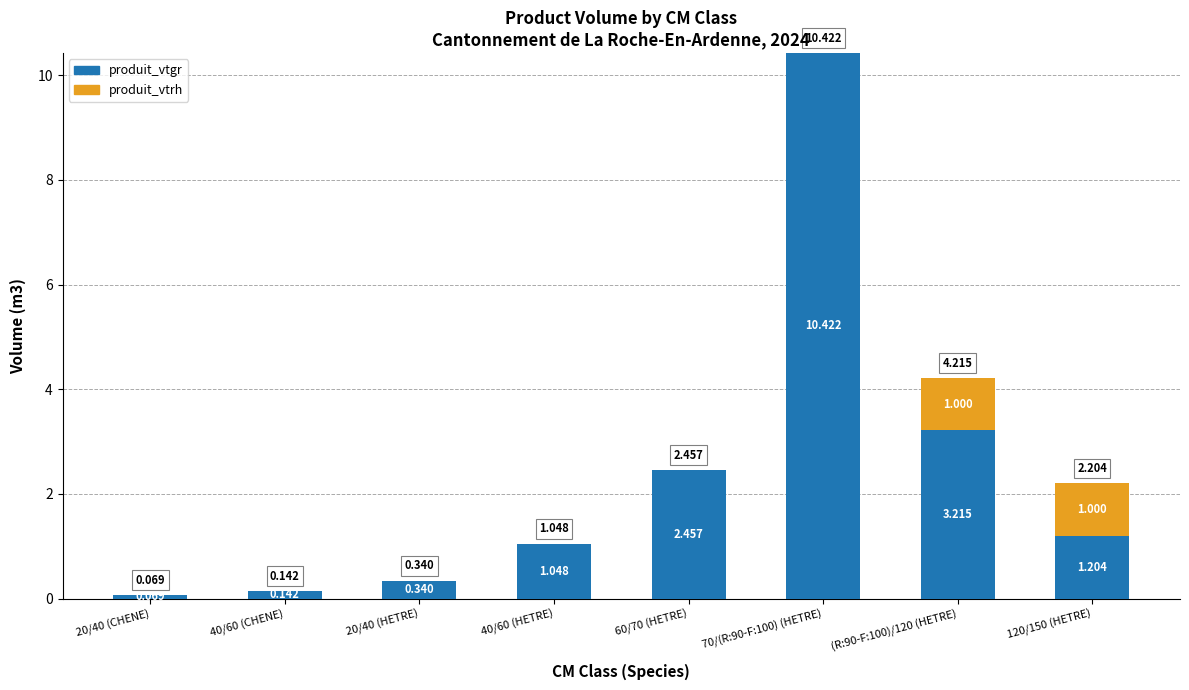

What are all the series names shown in the legend?

produit_vtgr, produit_vtrh